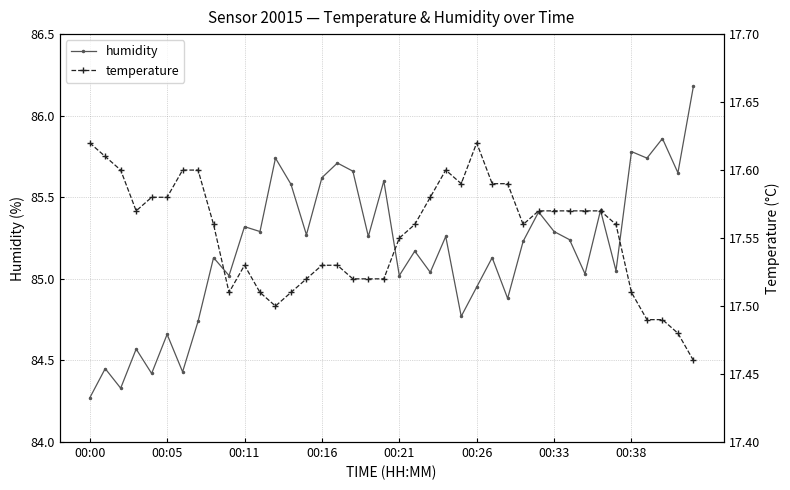

What is the highest value of the humidity series?

86.2